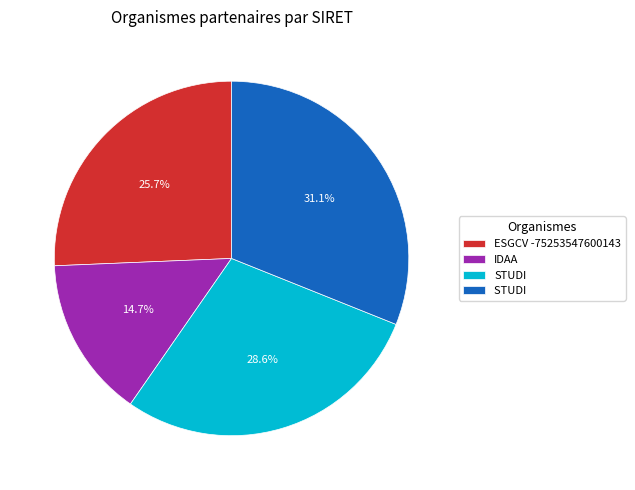

Count the number of slices in the pie.

4